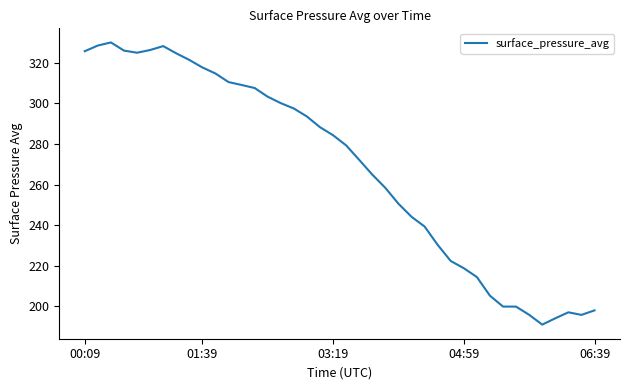

What is the maximum value shown in the chart?

330.0